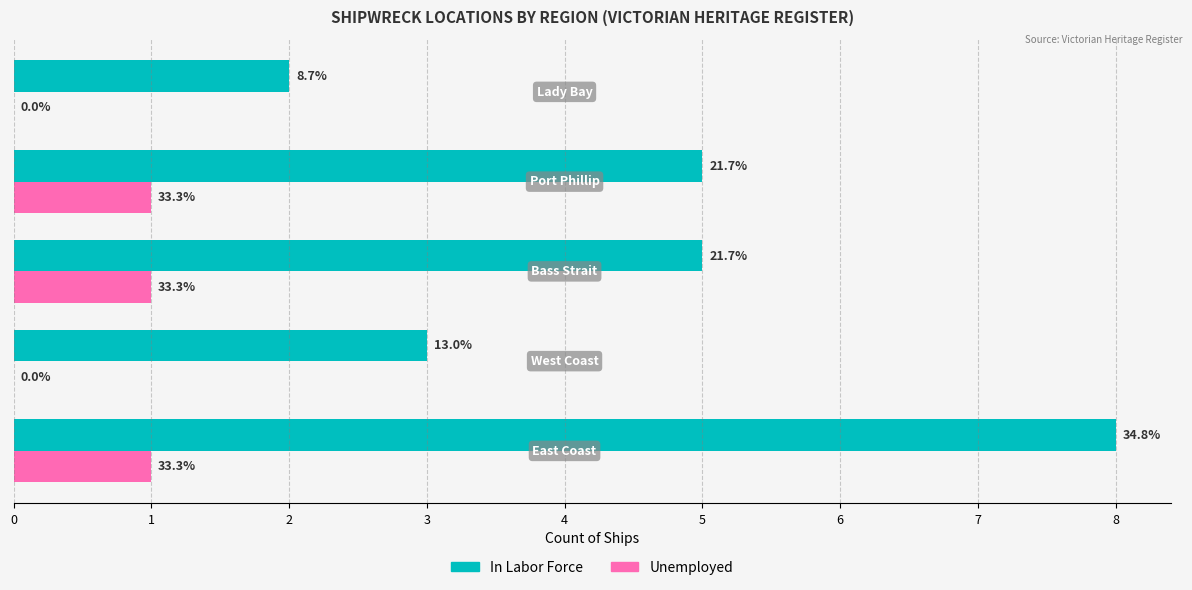

What are all the series names shown in the legend?

In Labor Force, Unemployed